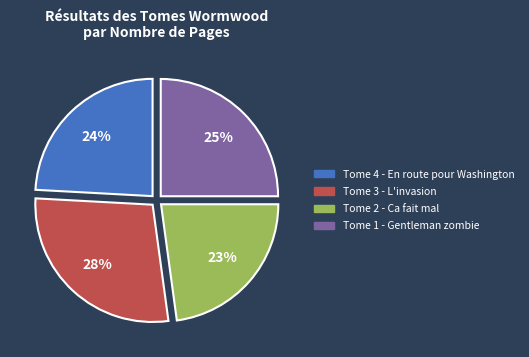

Is the sum of Tome 3 - L'invasion and Tome 4 - En route pour Washington greater than half?

Yes